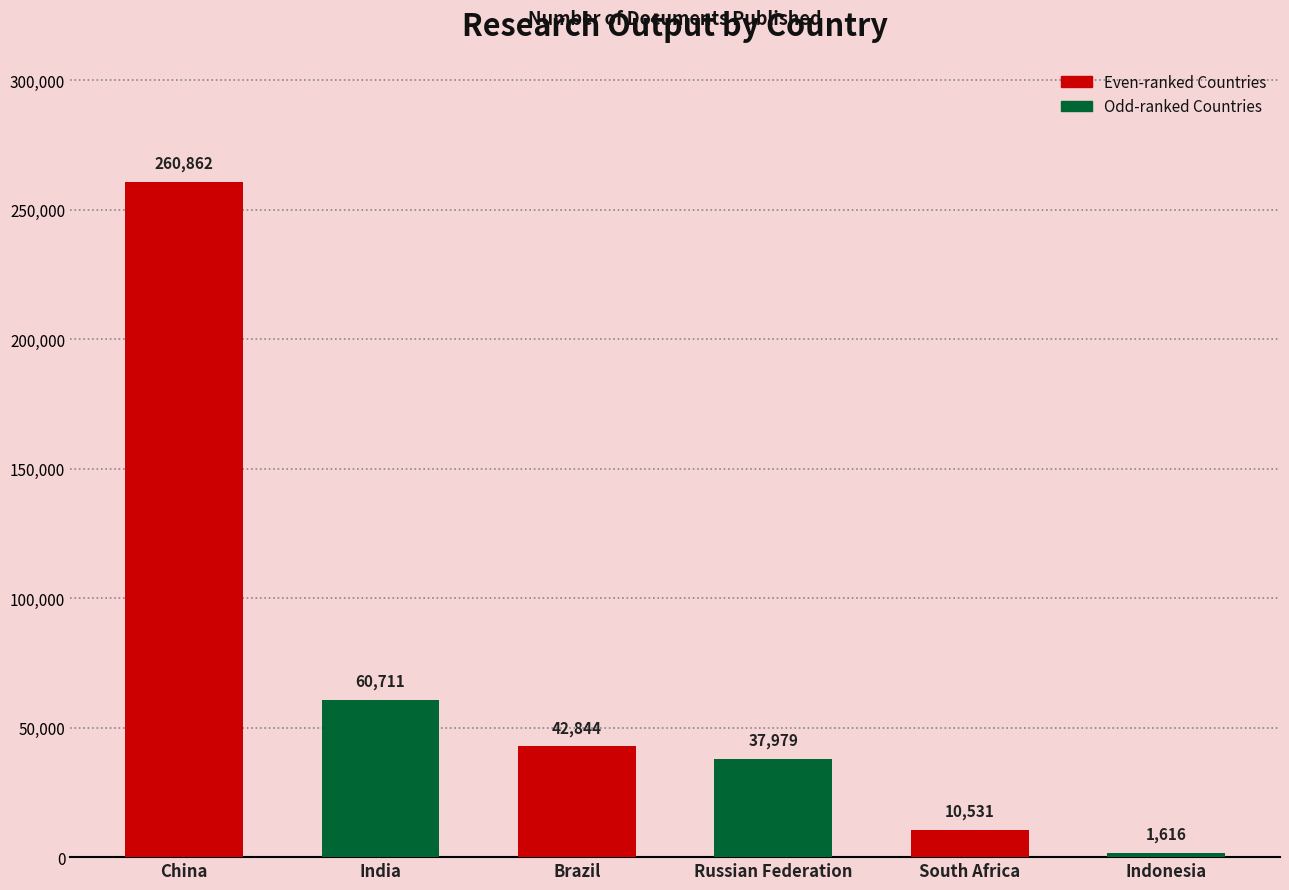

True or false: the data shows 341952 at China.

False